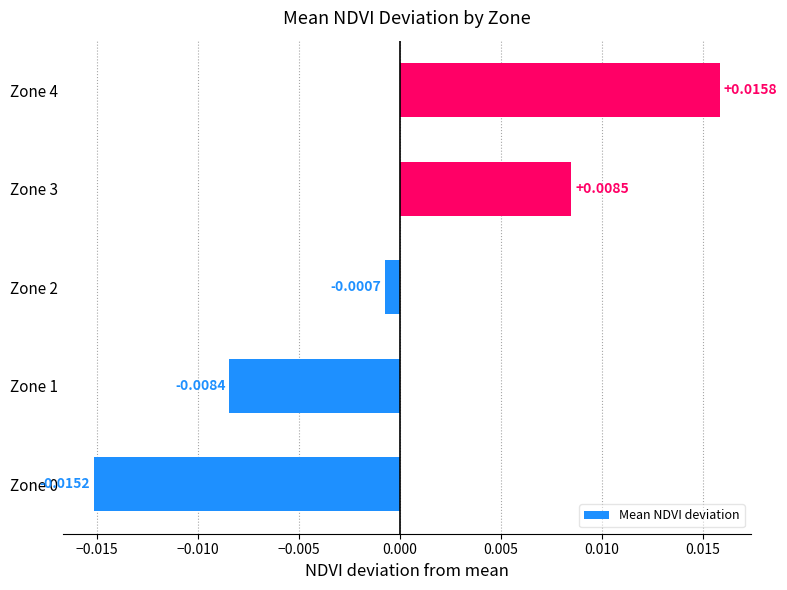

Which has a higher value, Zone 1 or Zone 2?

Zone 2